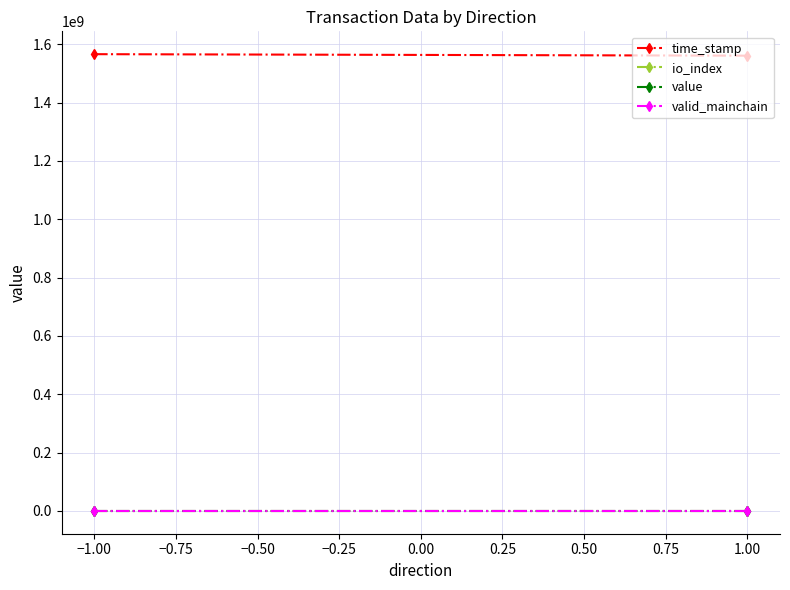

What are all the series names shown in the legend?

time_stamp, io_index, value, valid_mainchain